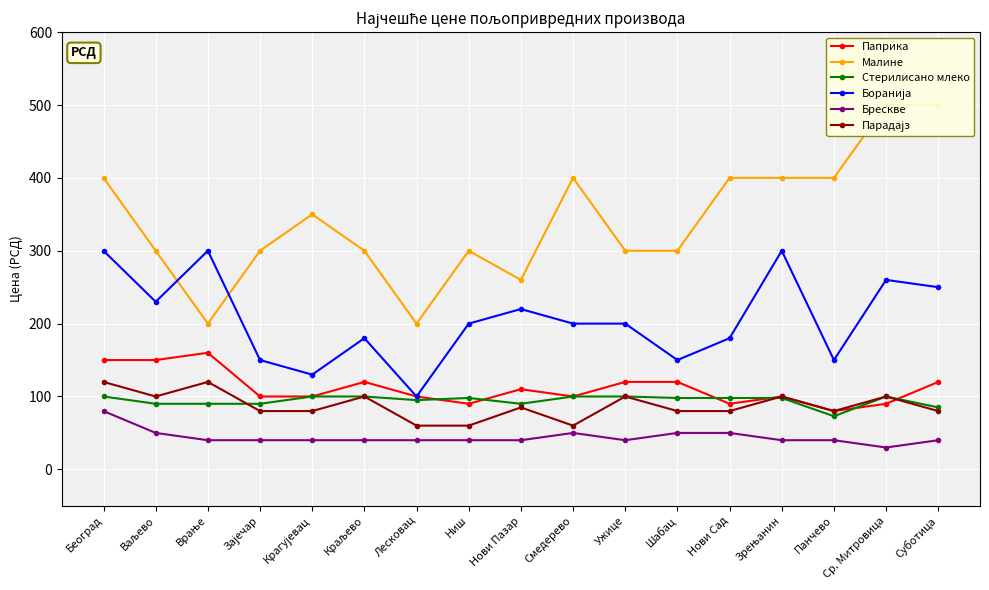

True or false: Малине and Стерилисано млеко cross at least once.

False